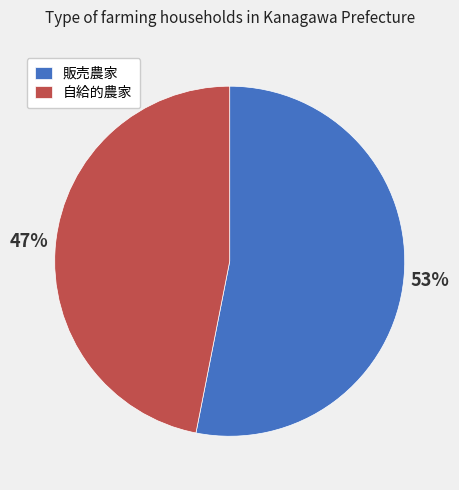

The 自給的農家 slice represents 47% of the pie. True or false?

True